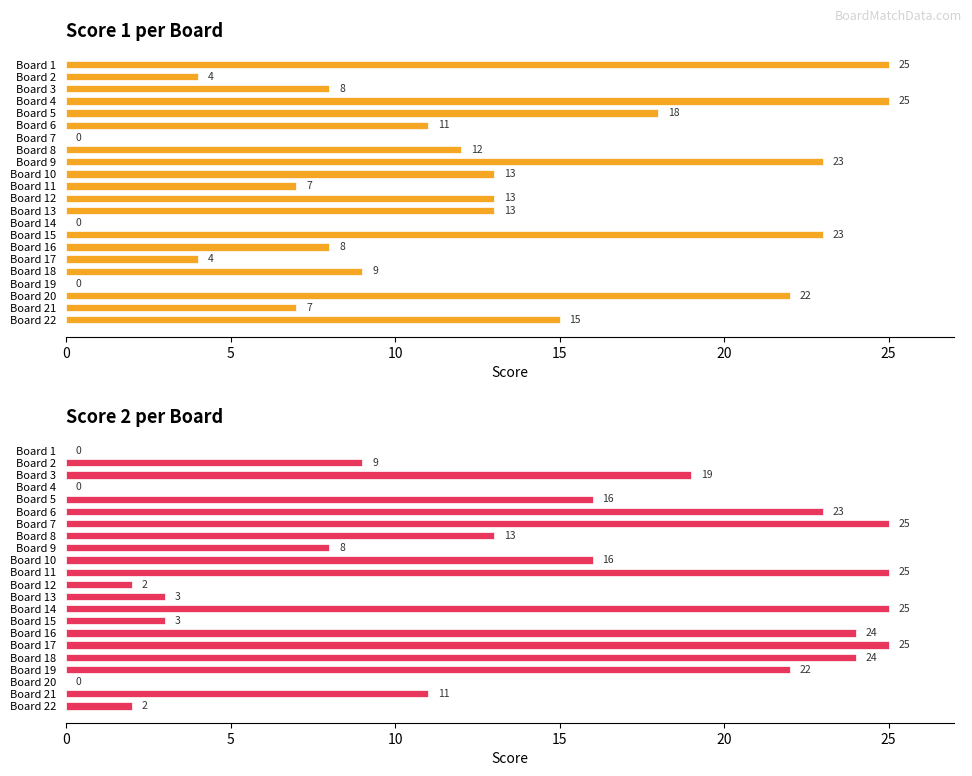

What is the label of the 5th bar from the right?

17